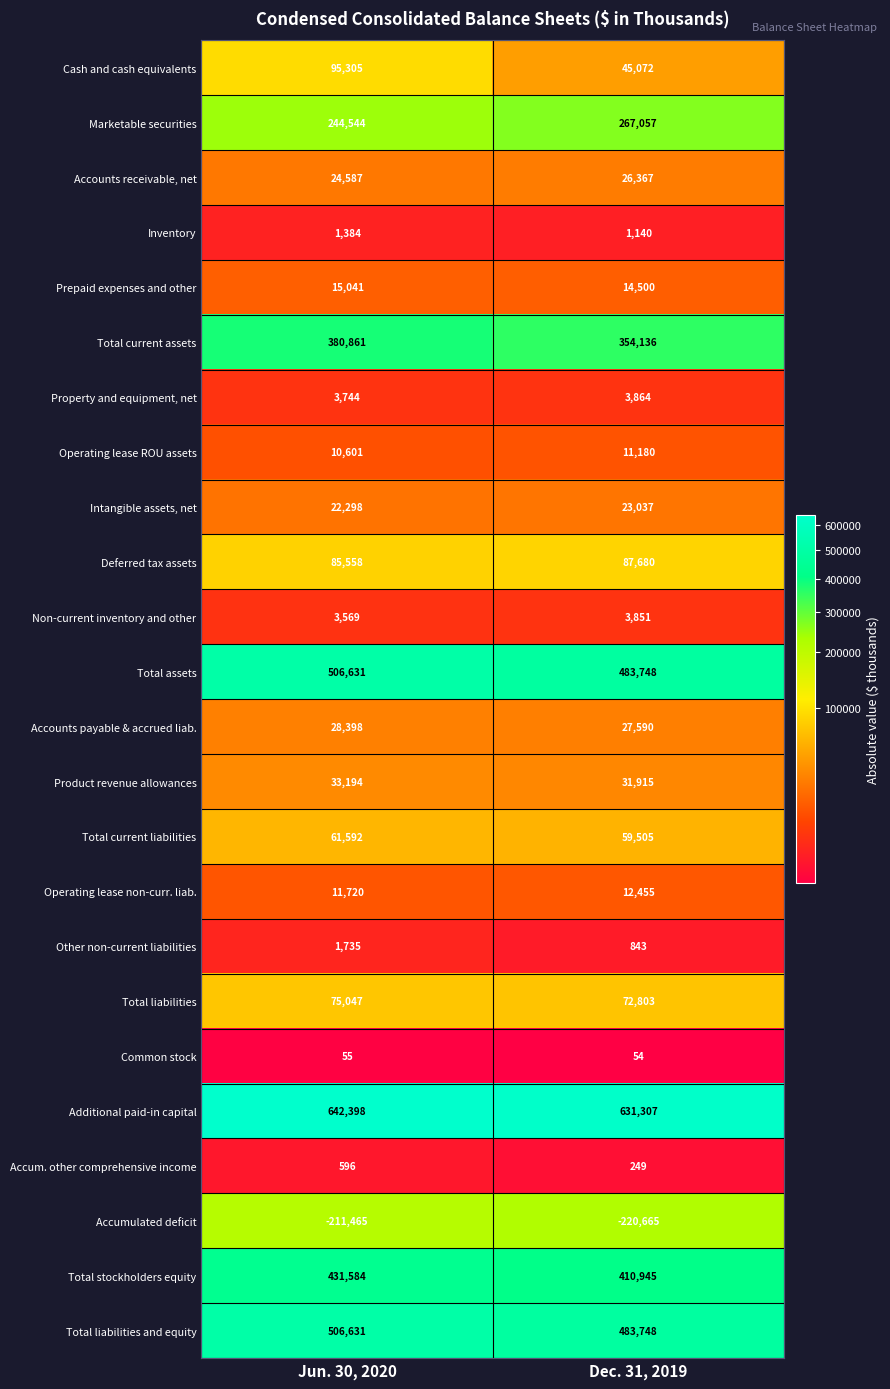

True or false: Inventory has a value of 2148 at Jun. 30, 2020.

False